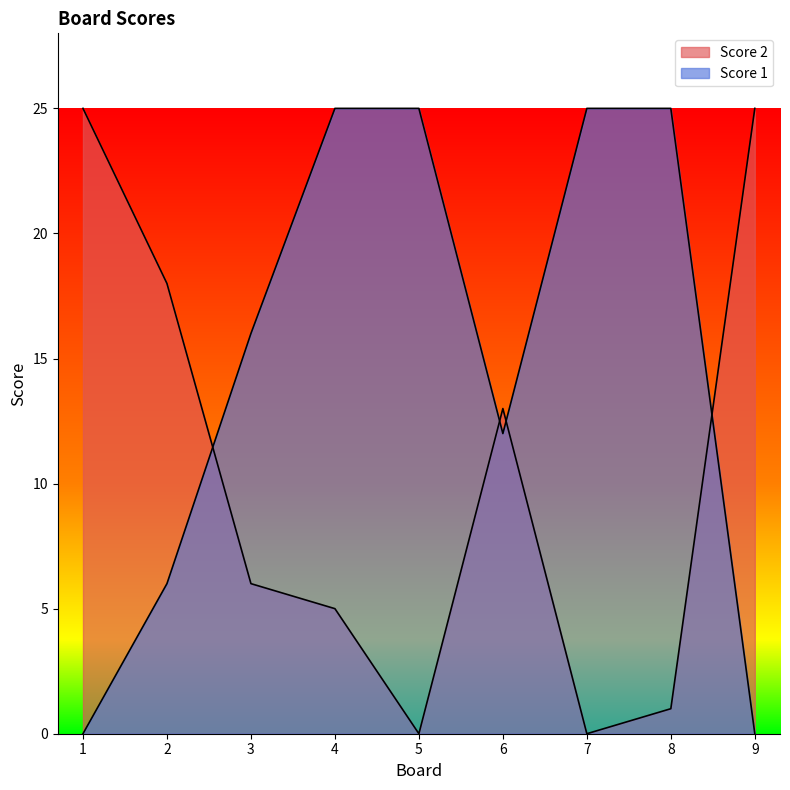

Which category has the highest value in the Score 1 series?

4